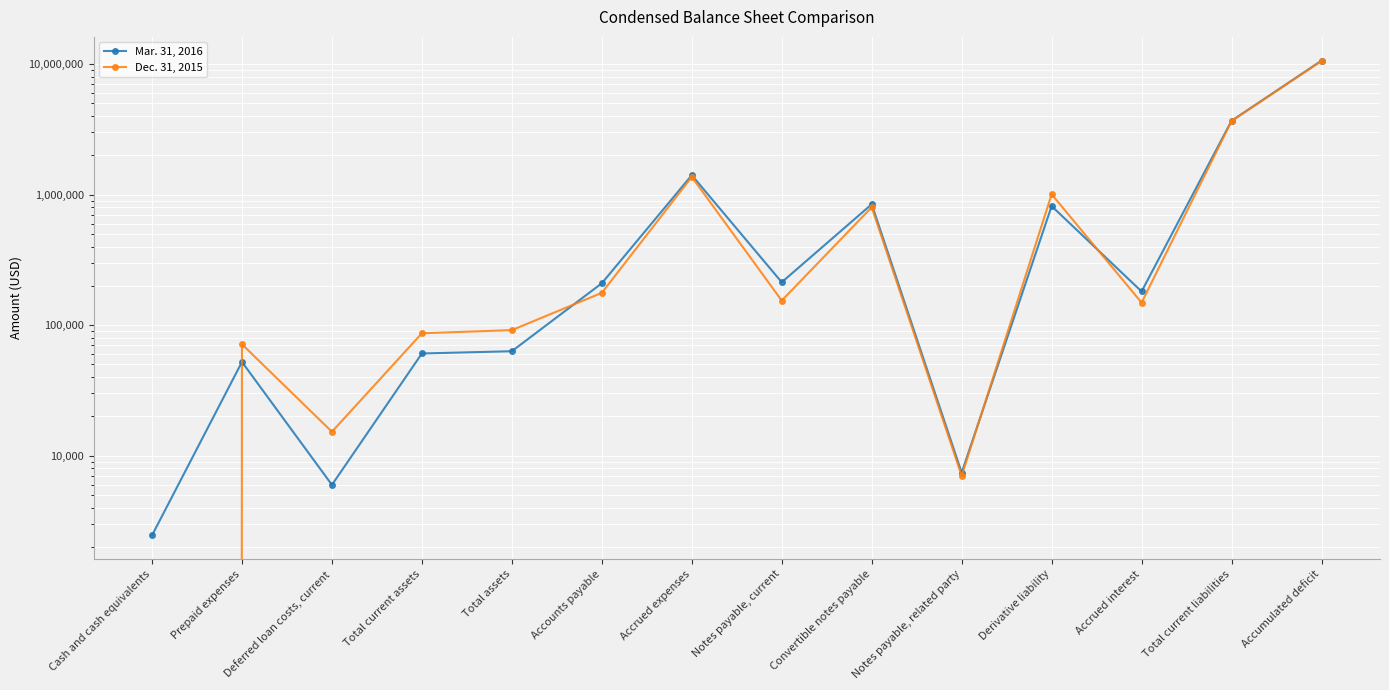

At which label does Mar. 31, 2016 first exceed 209203?

Accrued expenses